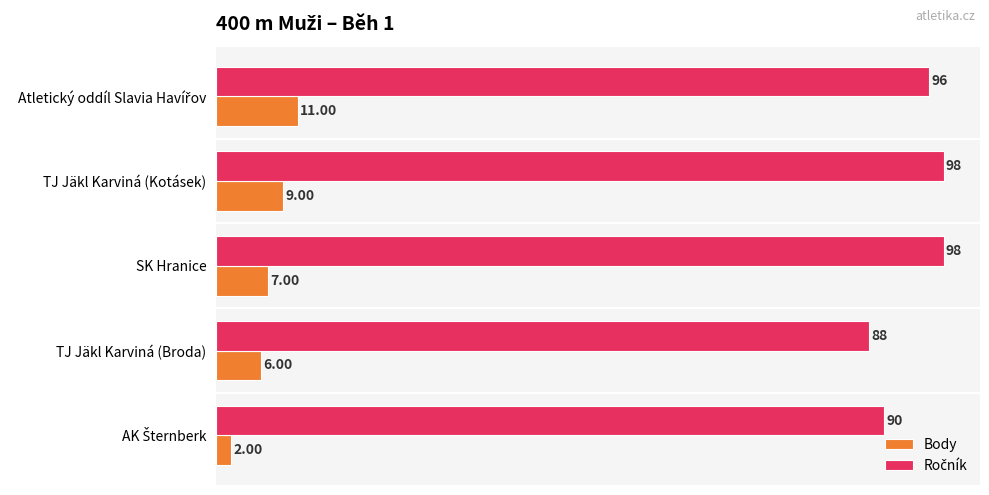

What is the spread (max minus min) of values at SK Hranice?

91